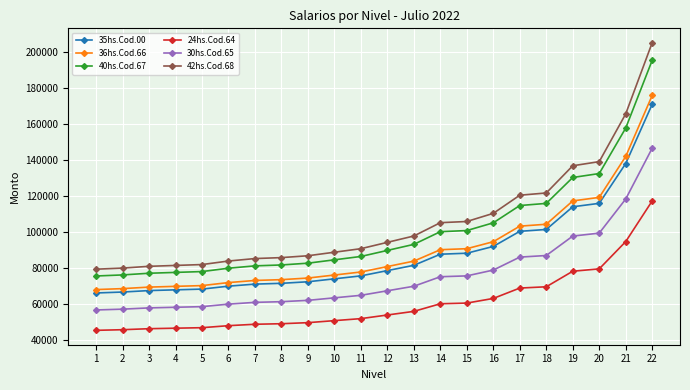

The 24hs.Cod.64 series shows 74353.8 at 8. True or false?

False